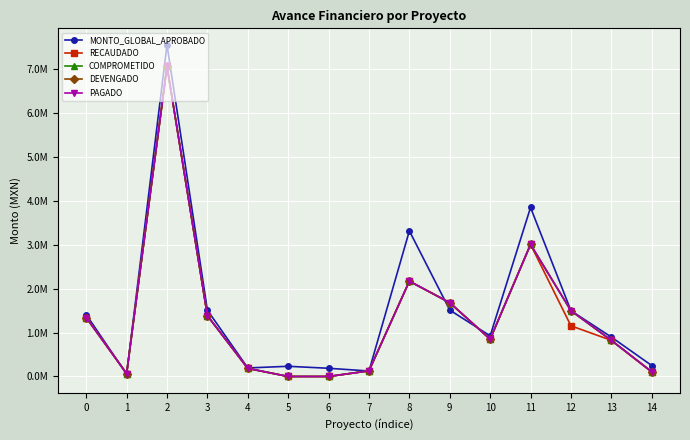

Reading left to right, what are all the values shown in this chart?

MONTO_GLOBAL_APROBADO: 1410708.0	53278.0	7560000.0	1512337.0	194877.0	232413.0	187299.0	125000.0	3319786.0	1514672.6	927126.0	3853116.0	1500000.0	899337.0	250000.0
RECAUDADO: 1343037.4	66444.1	7070680.9	1386384.7	184419.4	0.0	0.0	128773.4	2172696.2	1683168.6	850529.7	3010562.6	1155297.8	823870.5	106091.4
COMPROMETIDO: 1343037.4	66444.1	7070680.9	1386384.7	184419.4	0.0	0.0	128773.4	2172696.2	1683168.6	850529.7	3010562.6	1499996.0	823870.5	106091.4
DEVENGADO: 1343037.4	66444.1	7070680.9	1386384.7	184419.4	0.0	0.0	128773.4	2172696.2	1683168.6	850529.7	3010562.6	1499996.0	823870.5	106091.4
PAGADO: 1343037.4	66444.1	7070680.9	1386384.7	184419.4	0.0	0.0	128773.4	2172696.2	1683168.6	850529.7	3010562.6	1499996.0	823870.5	106091.4